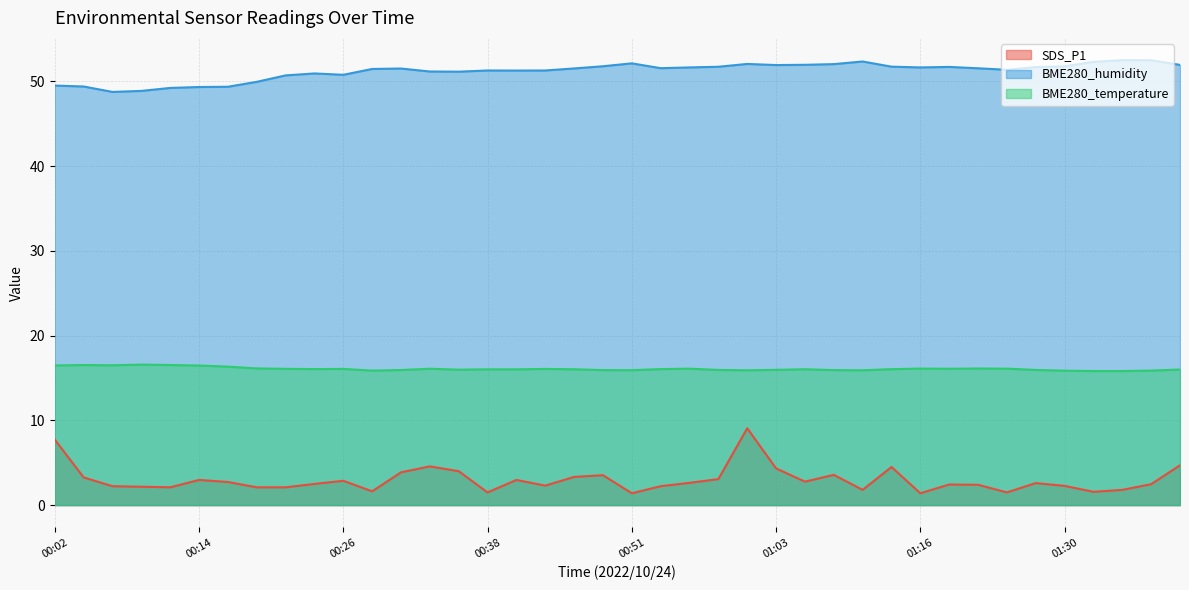

What is the difference between the BME280_humidity values at 01:38 and 01:16?

0.9